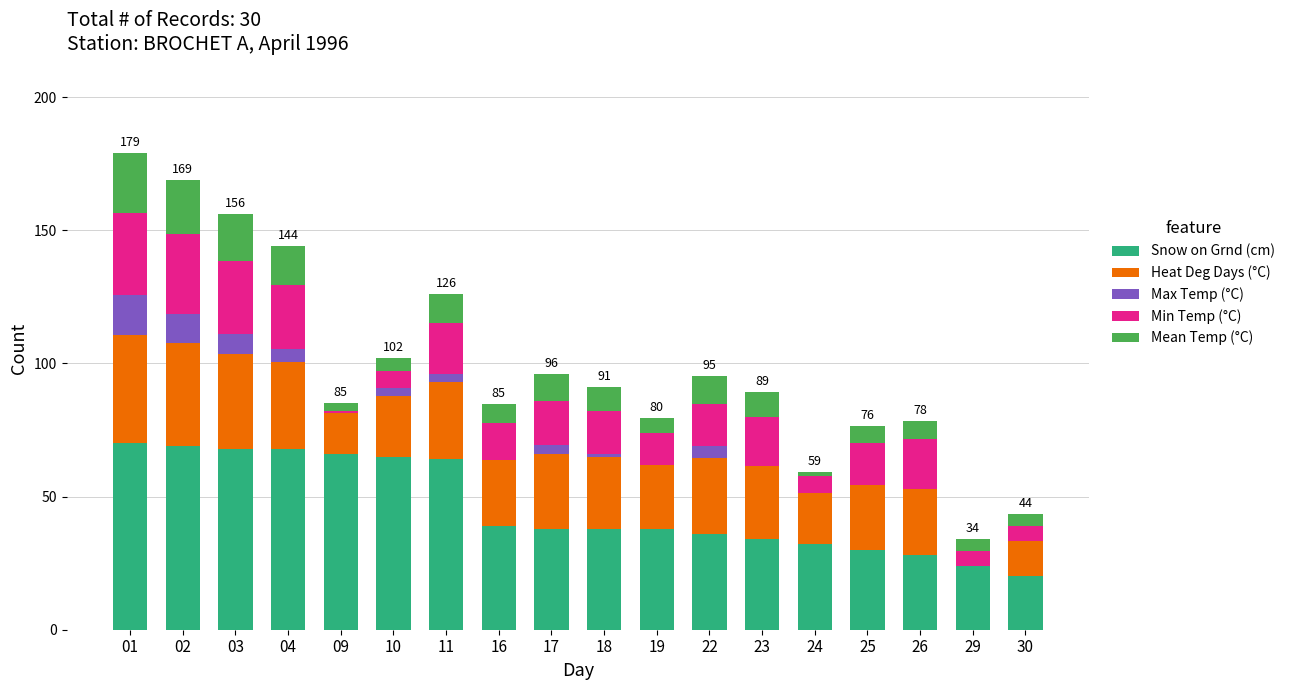

What is the highest value of the Snow on Grnd (cm) series?

70.0